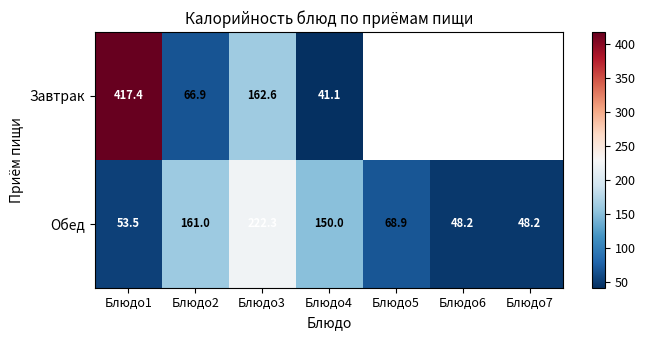

What is the average value of the Обед series?

107.4